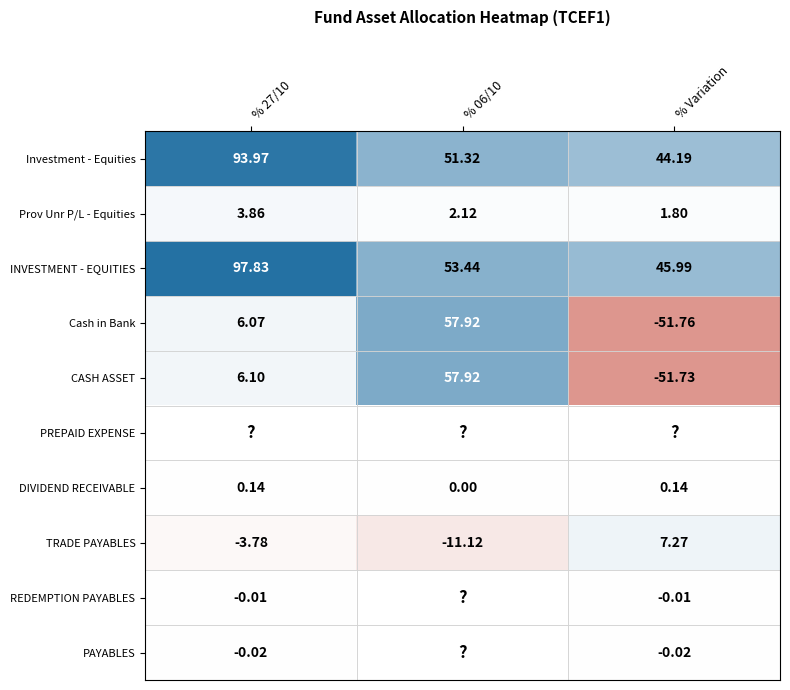

At which label is DIVIDEND RECEIVABLE closest to 0?

% 06/10